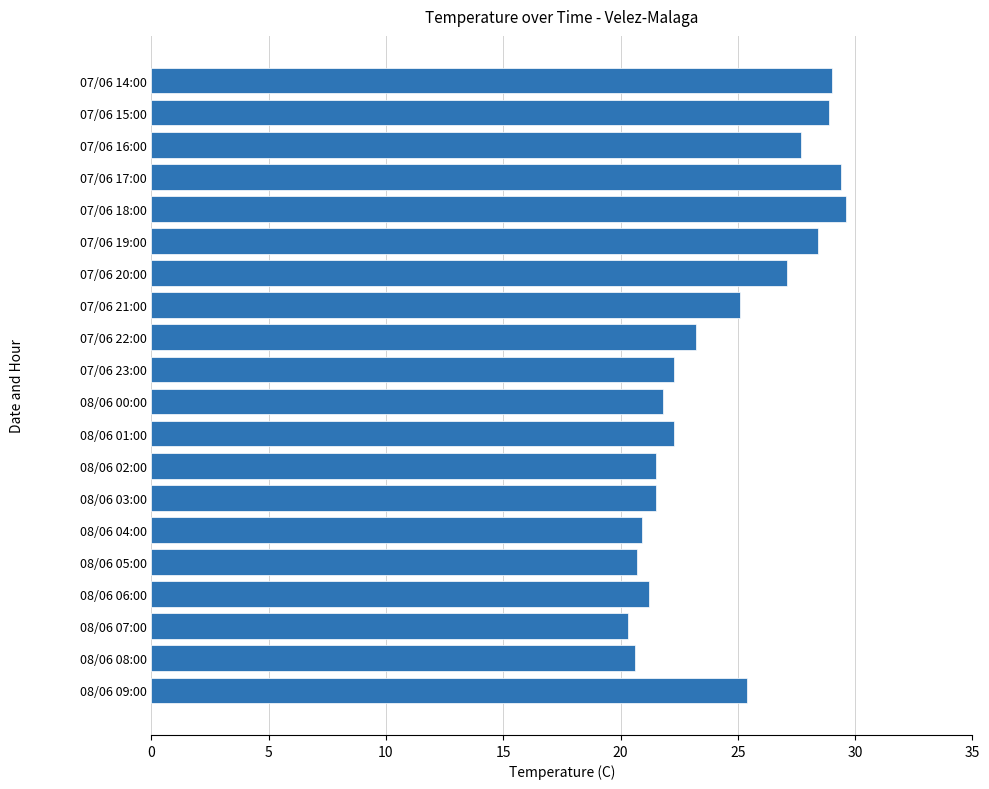

What is the sum of all values?

486.9